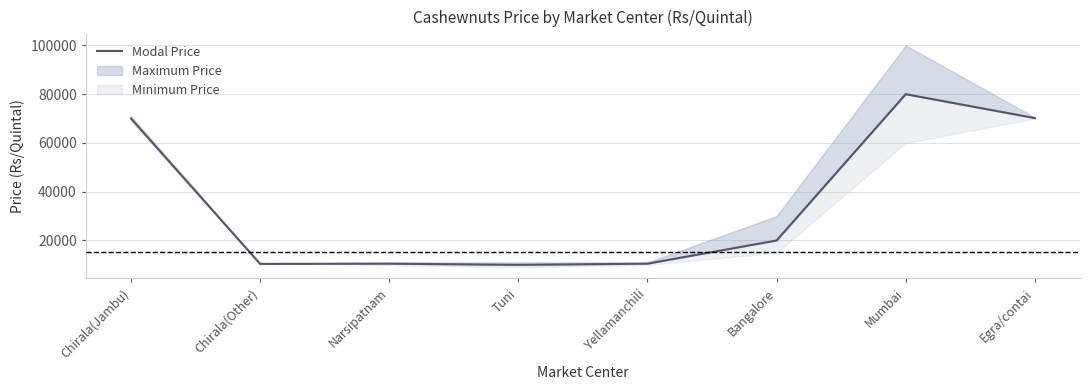

What is the change in value from Chirala(Other) to Bangalore?

+9600